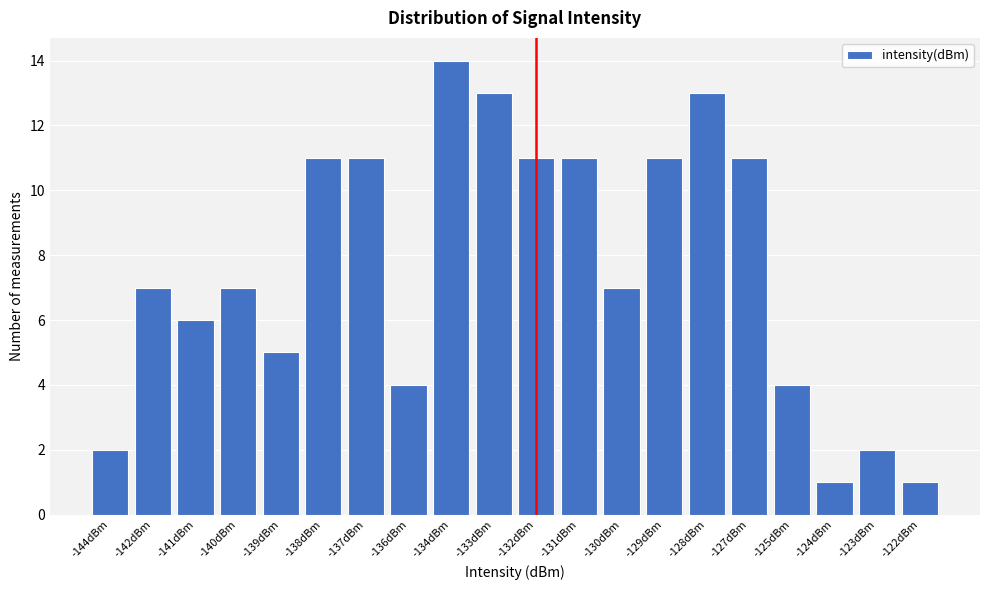

Reading left to right, what are all the values shown in this chart?

2	7	6	7	5	11	11	4	14	13	11	11	7	11	13	11	4	1	2	1